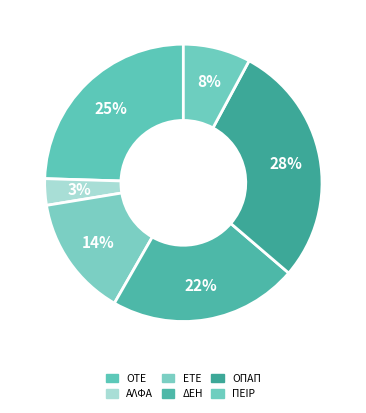

How many slices are in this pie chart?

6